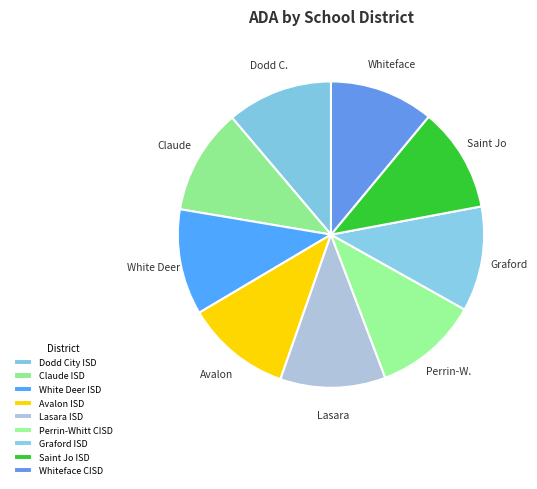

Is it true that Graford ISD is 11% of the pie?

True